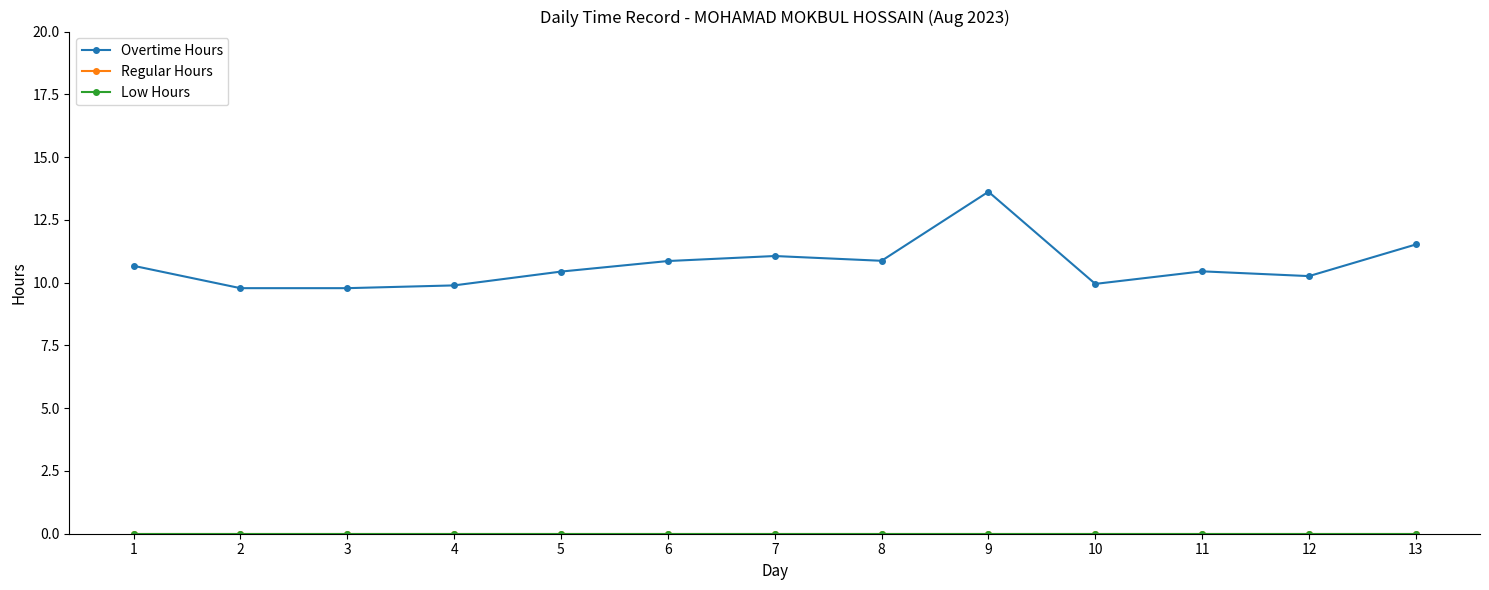

True or false: Regular Hours and Low Hours cross at least once.

False